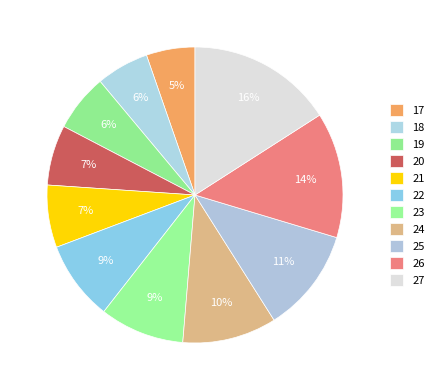

True or false: 18 accounts for 15% of the total.

False